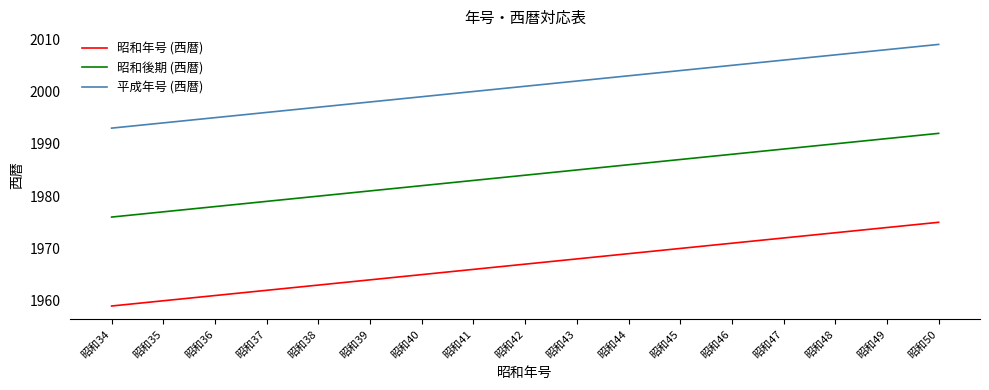

Rank the series by their maximum value, from lowest to highest.

昭和年号 (西暦), 昭和後期 (西暦), 平成年号 (西暦)